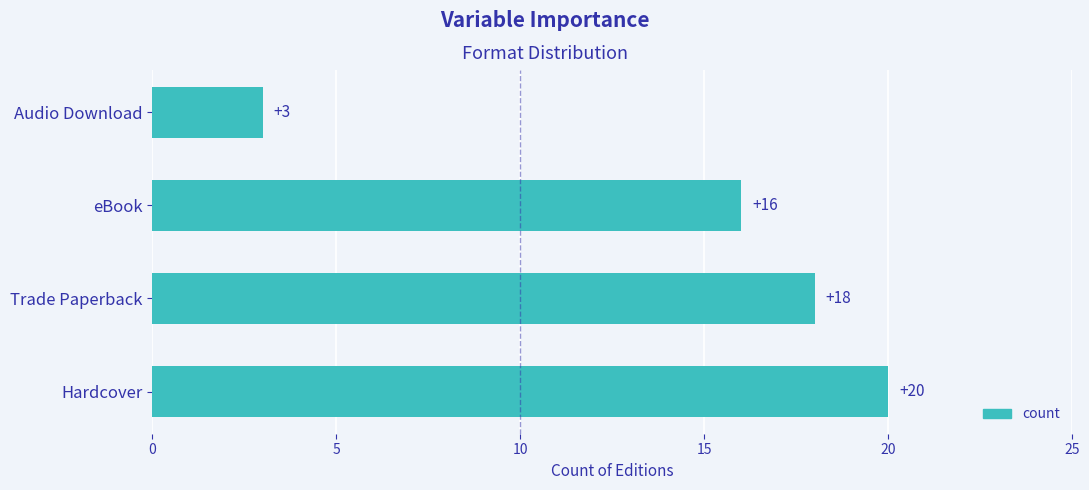

The value at Trade Paperback is 12. True or false?

False